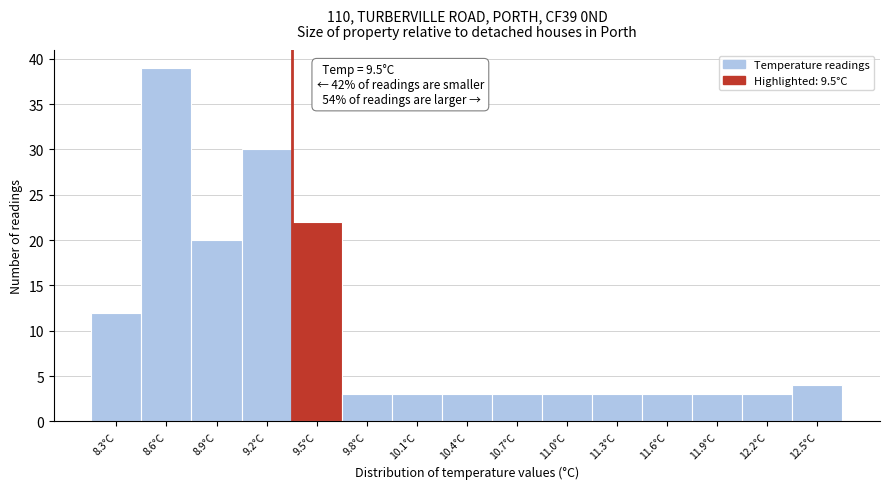

Reading left to right, transcribe all the data shown in this chart.

8.3°C=12	8.6°C=39	8.9°C=20	9.2°C=30	9.5°C=22	9.8°C=3	10.1°C=3	10.4°C=3	10.7°C=3	11.0°C=3	11.3°C=3	11.6°C=3	11.9°C=3	12.2°C=3	12.5°C=4